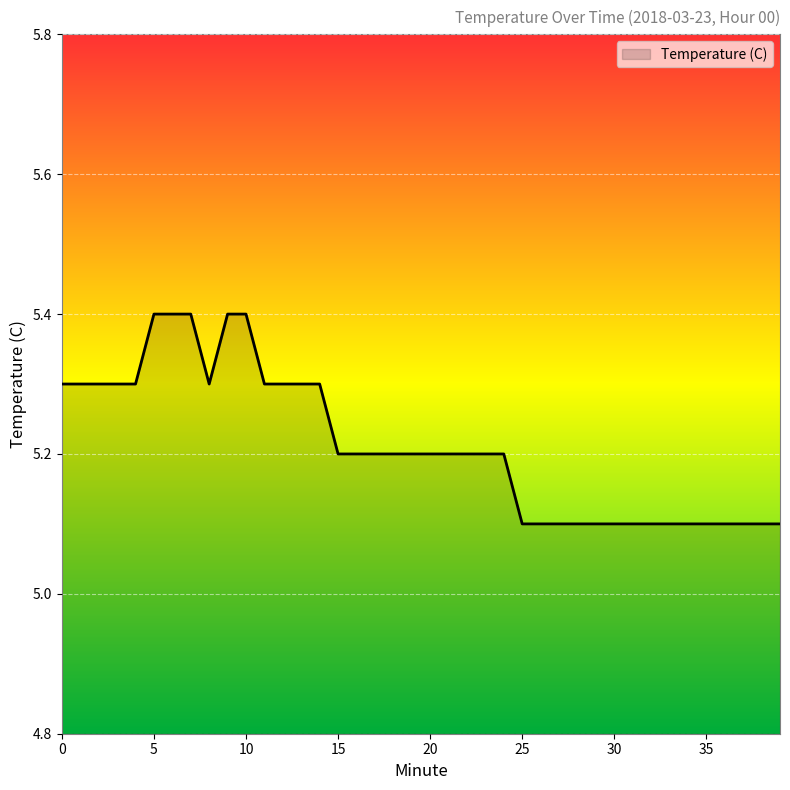

What is the difference between the maximum and minimum values?

0.3